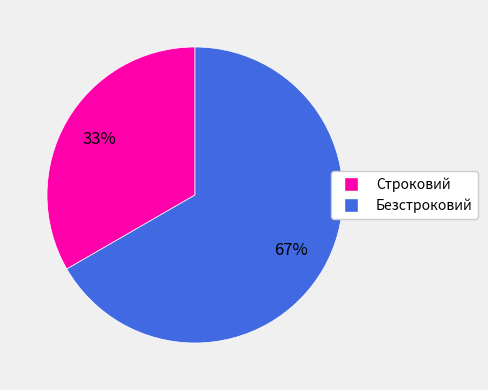

Approximately how many times larger is the value at Строковий compared to Безстроковий?

0.5